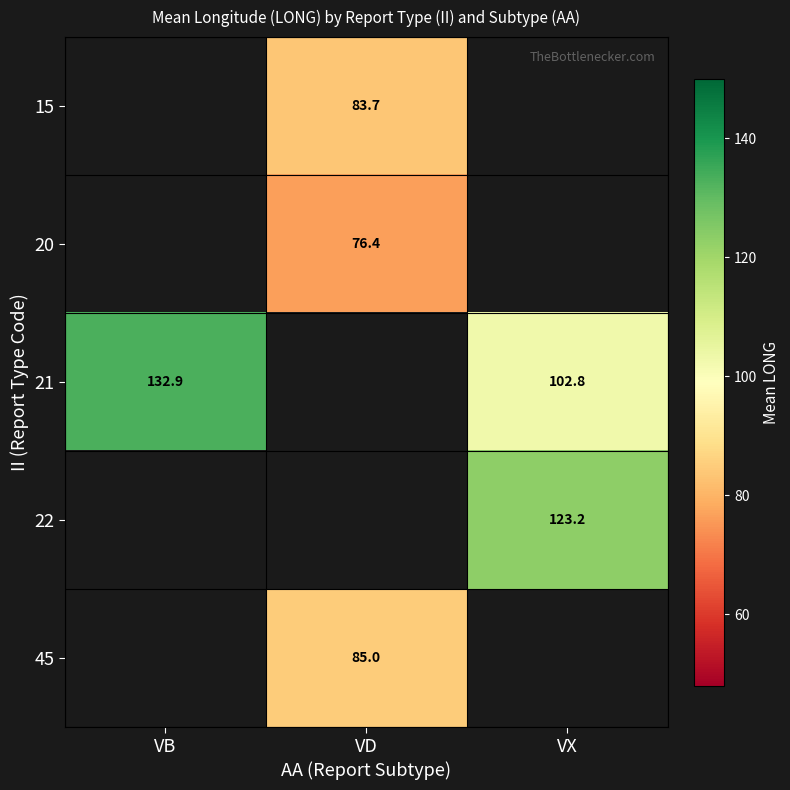

How many categories are shown in the chart?

3